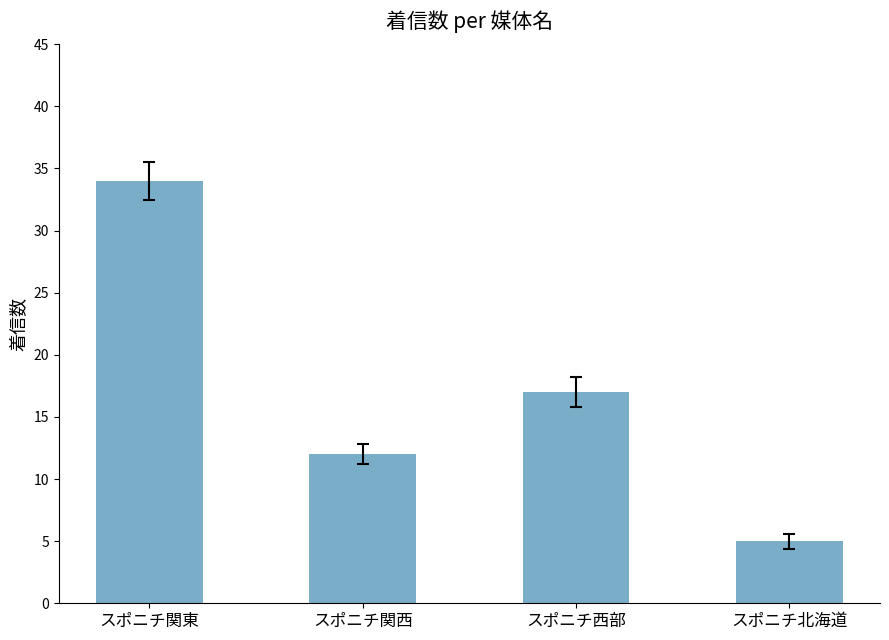

Reading right to left, extract all data points from this chart.

スポニチ北海道=5	スポニチ西部=17	スポニチ関西=12	スポニチ関東=34